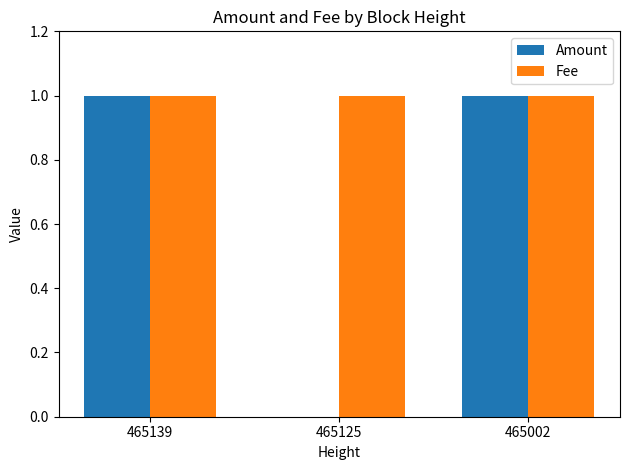

The value of Amount at 465002 is 1. True or false?

True